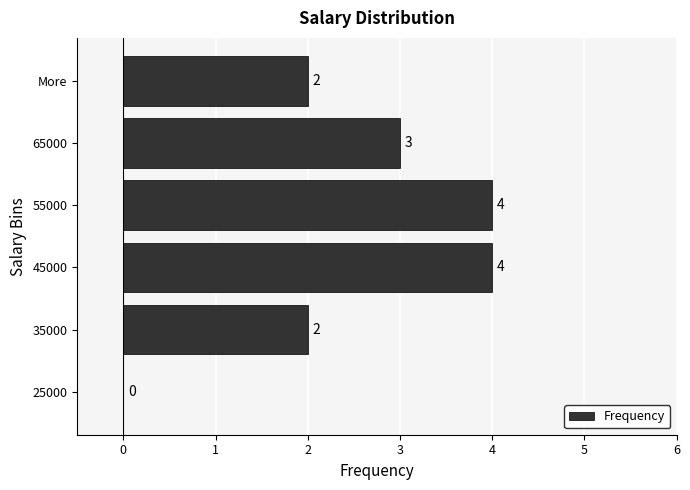

How many values are above zero?

5